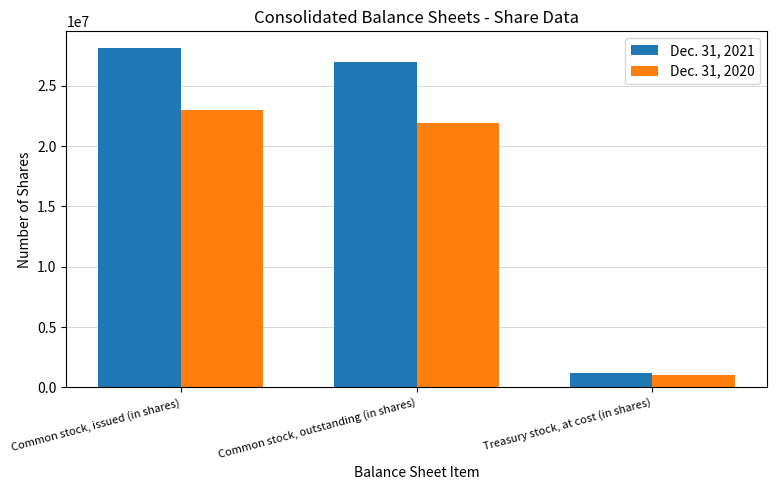

Is the value of Dec. 31, 2020 at Common stock, issued (in shares) greater than the value of Dec. 31, 2021 at Common stock, issued (in shares)?

No